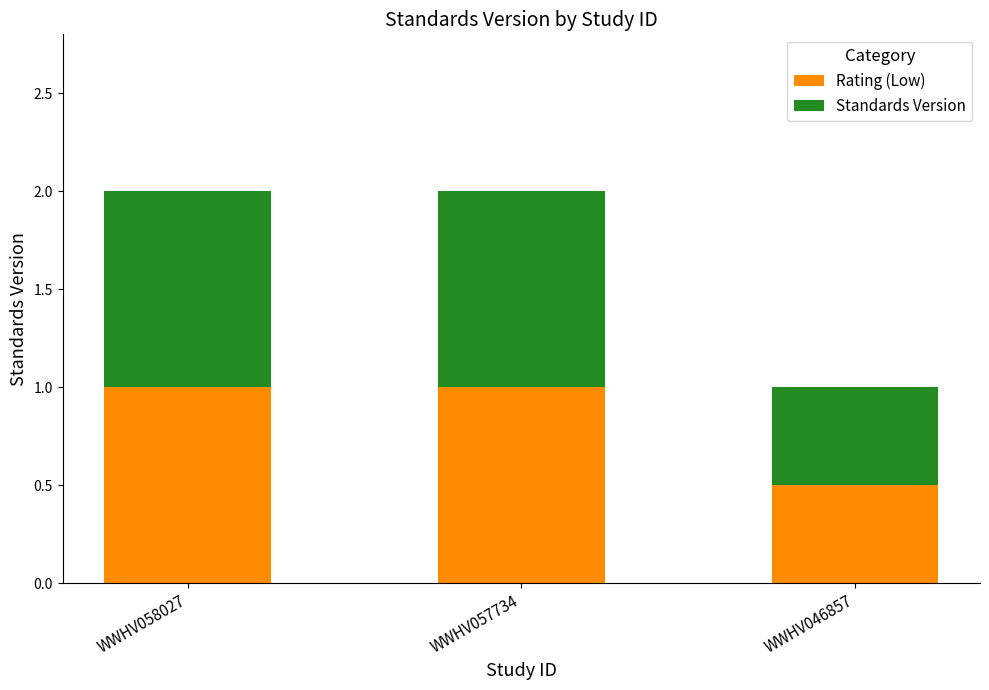

What is the highest value of the Rating (Low) series?

1.0